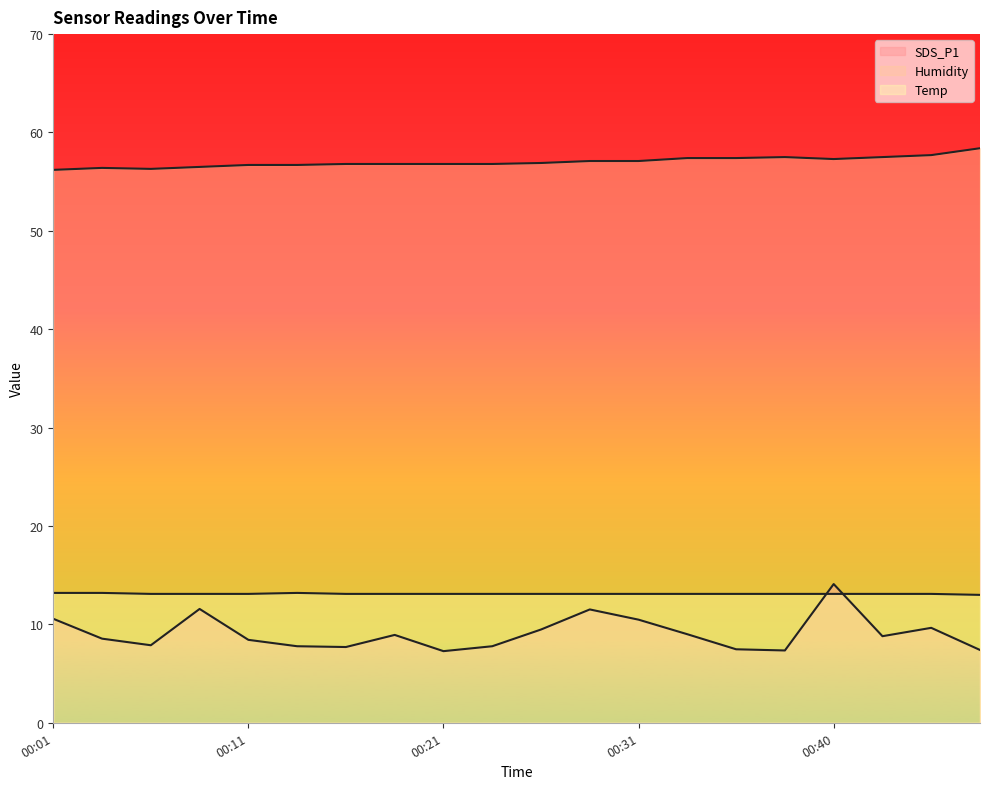

The Humidity series shows 75.3 at 00:01. True or false?

False